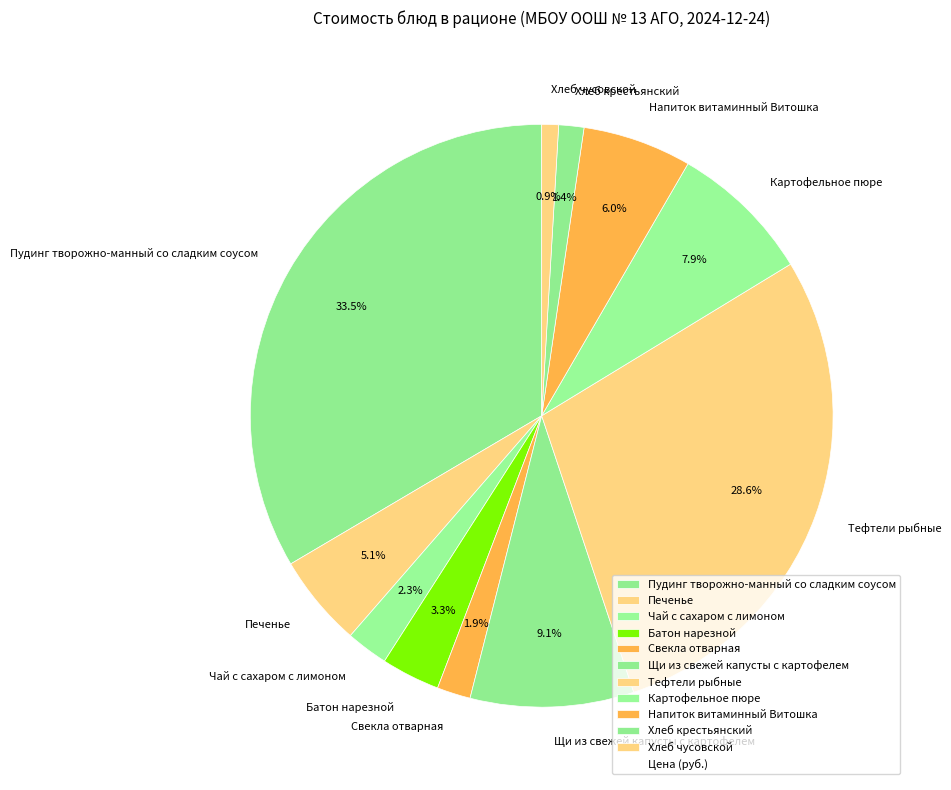

What is the ratio of the value at Чай с сахаром с лимоном to the value at Свекла отварная?

1.2